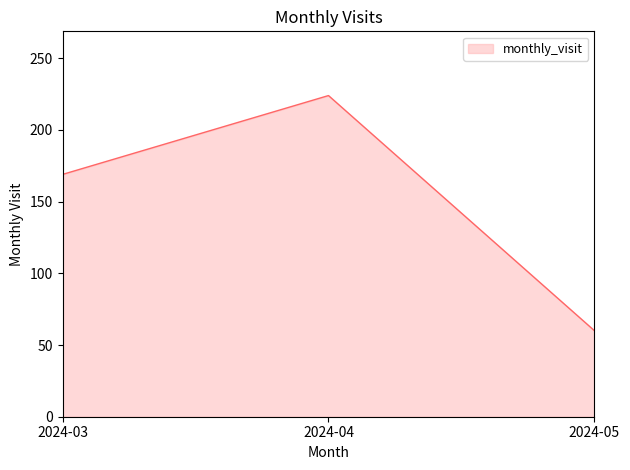

Rank the categories by value from highest to lowest.

2024-04, 2024-03, 2024-05